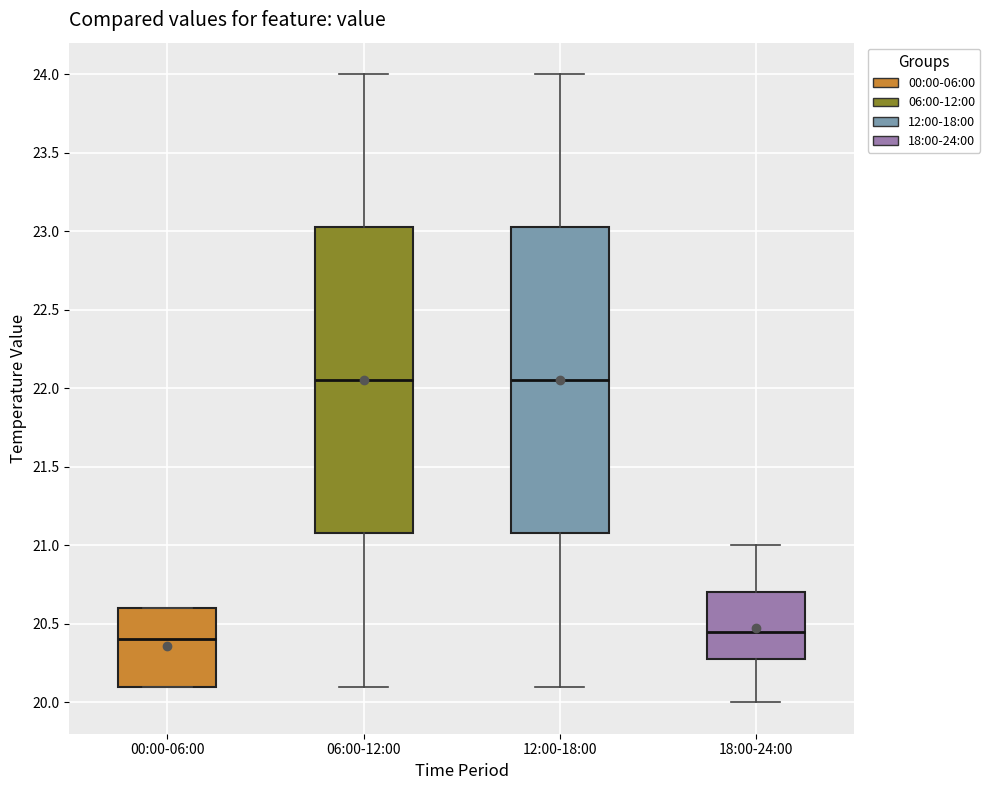

Which box has the lowest median line?

00:00-06:00